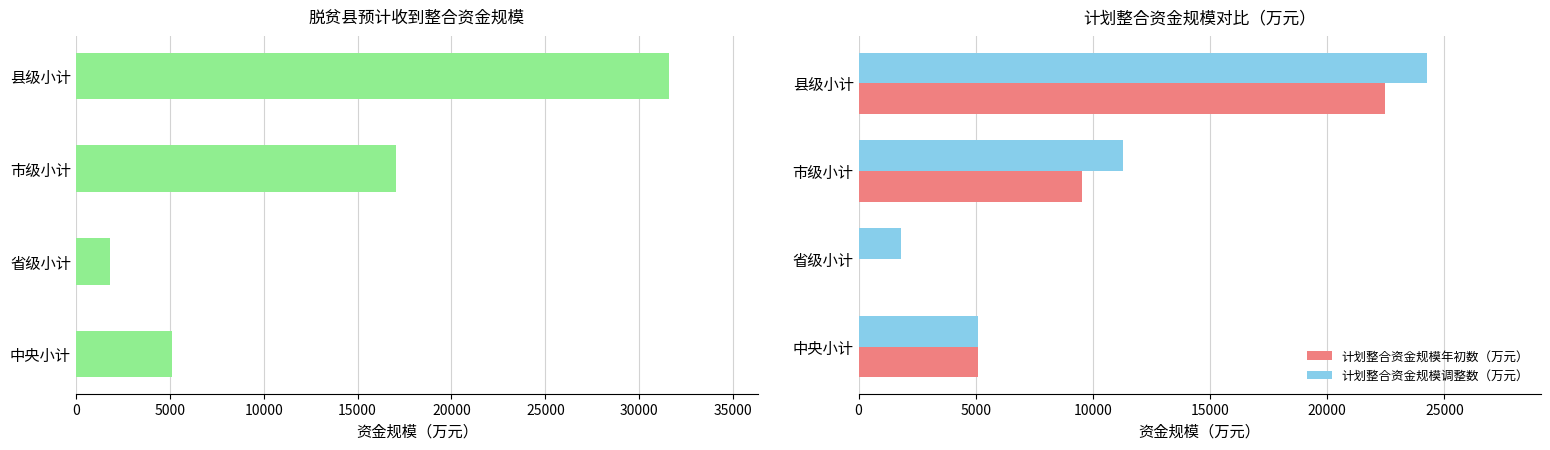

The 计划整合资金规模年初数（万元） series shows 3673.7 at 市级小计. True or false?

False